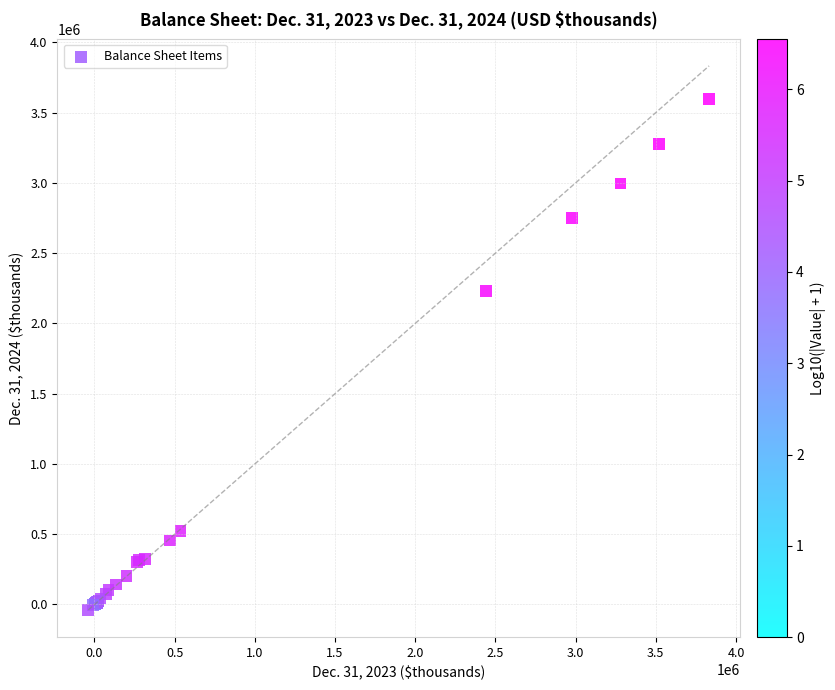

What Y value in the scatter plot is closest to 1780385?

2230471